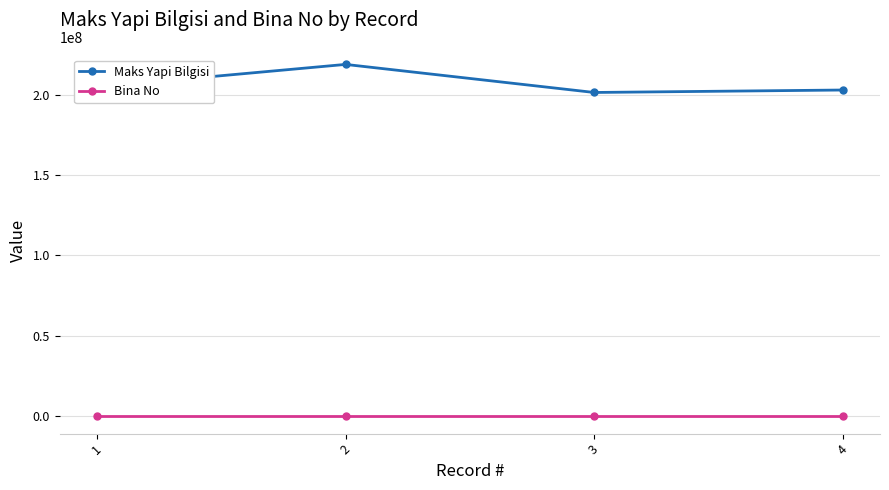

What are all the series names shown in the legend?

Maks Yapi Bilgisi, Bina No